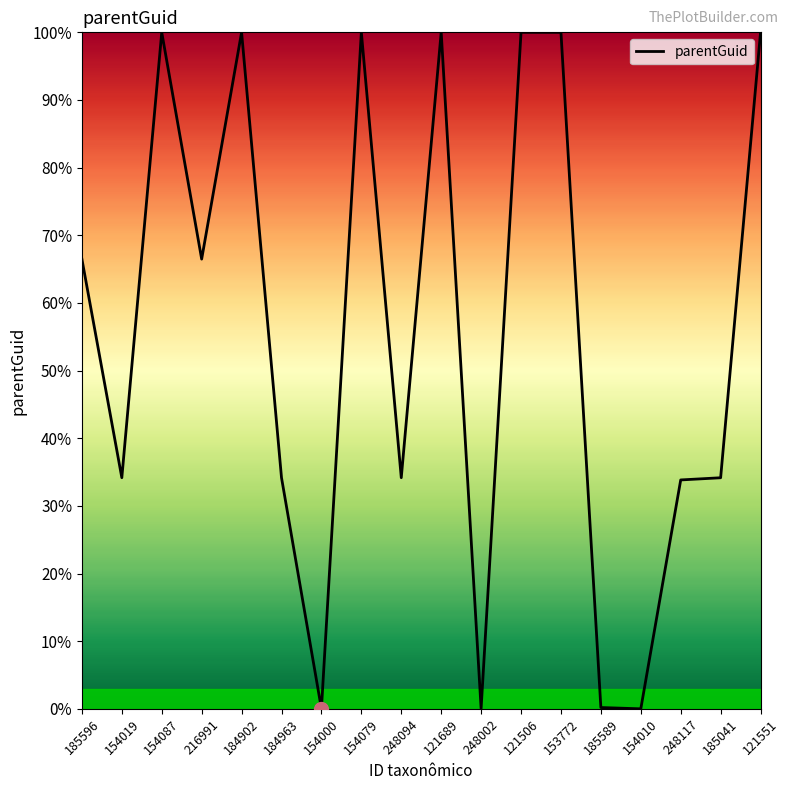

At which label does the data first exceed 66?

185596